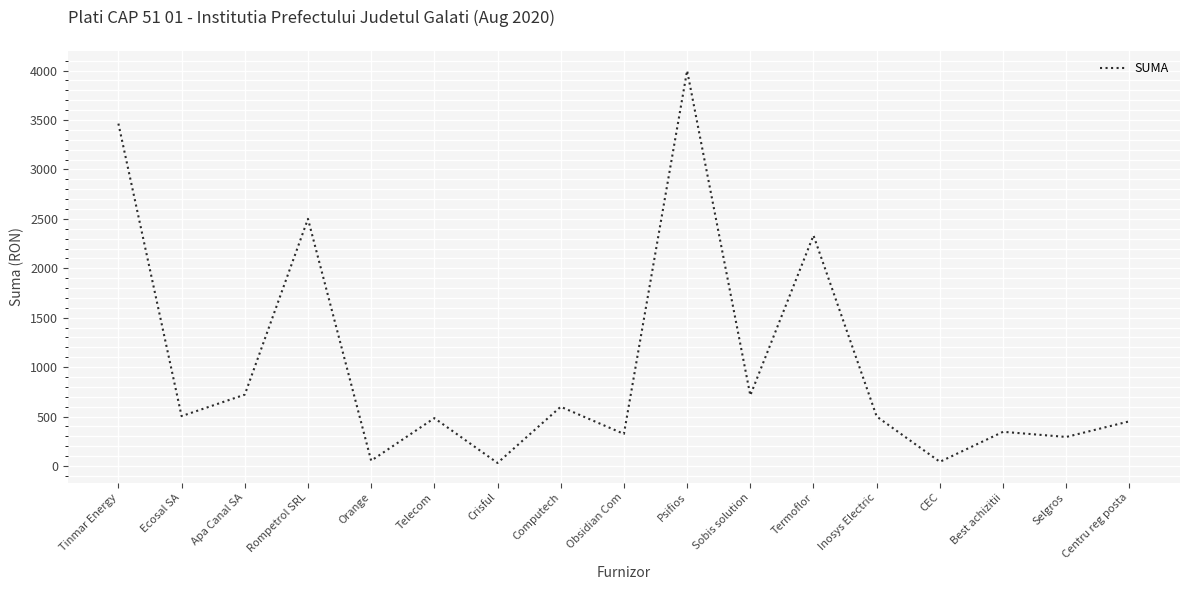

How many values are below 500?

8